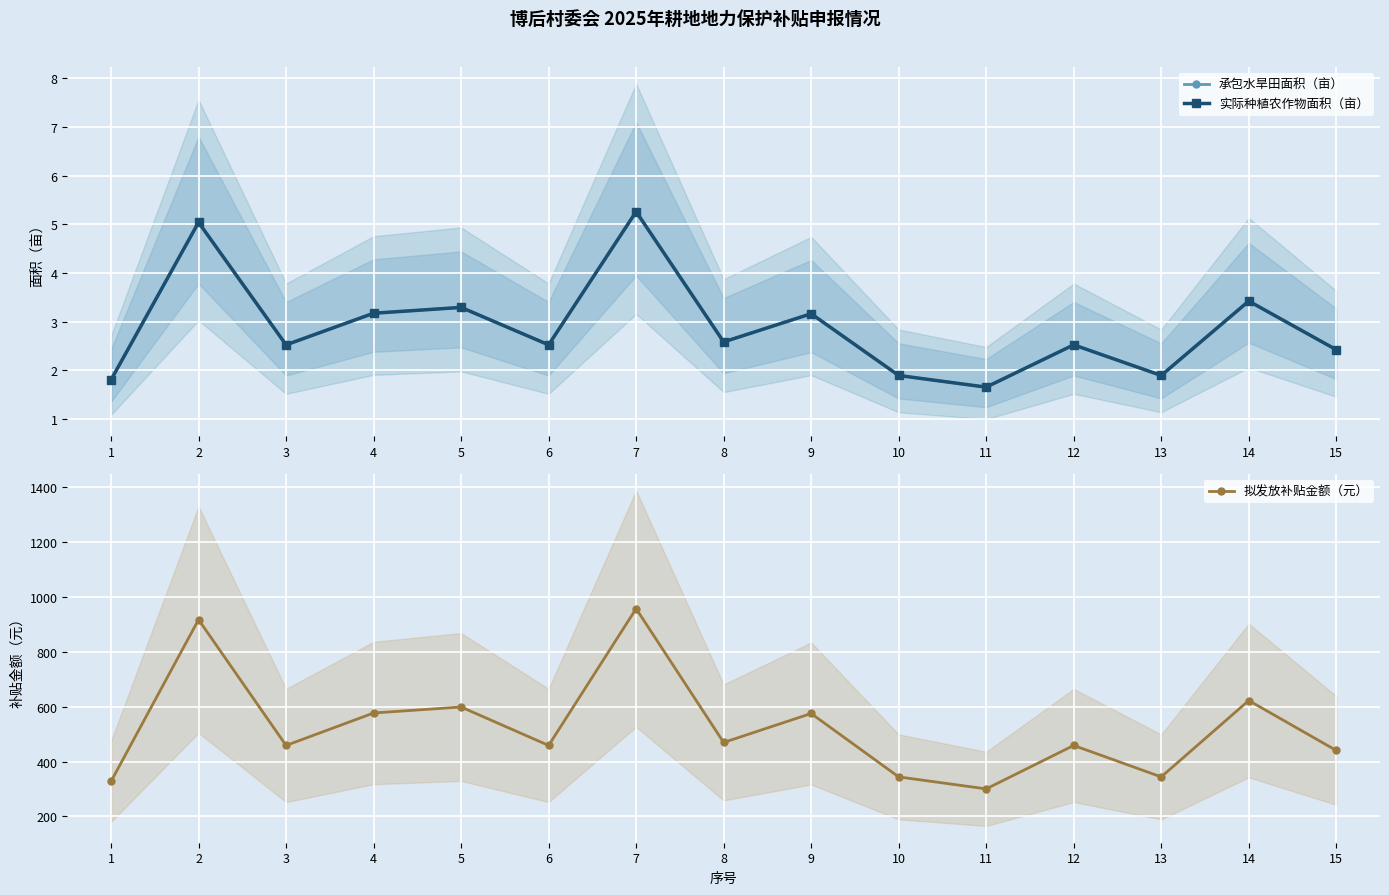

True or false: 实际种植农作物面积（亩） has more than 0 points higher than both neighbors.

True